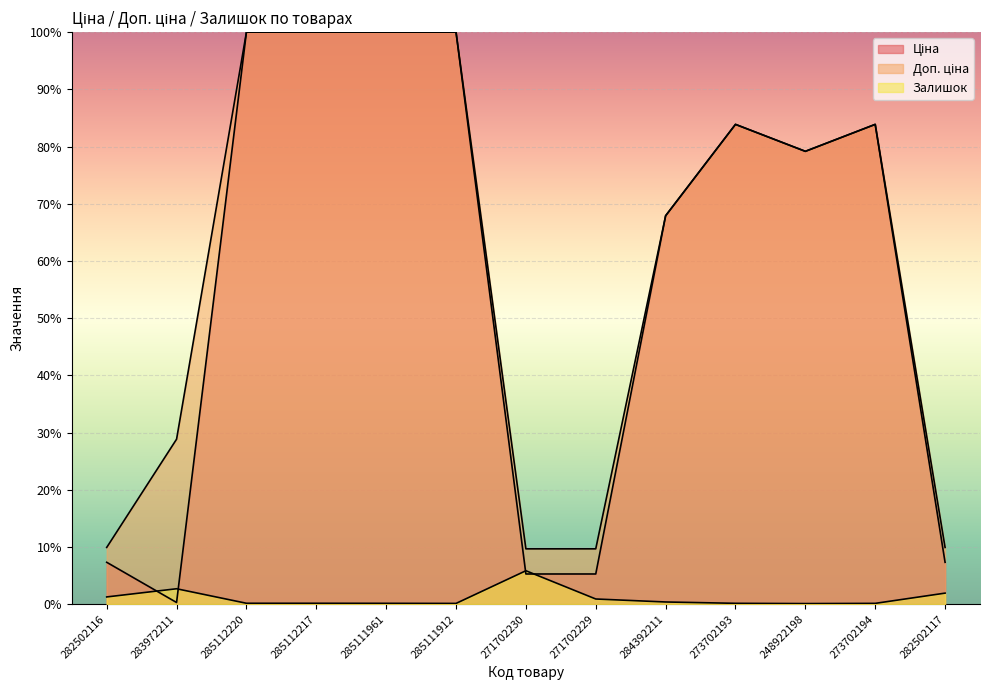

What is the sum of the Ціна values at 285111912 and 282502117?

107.3